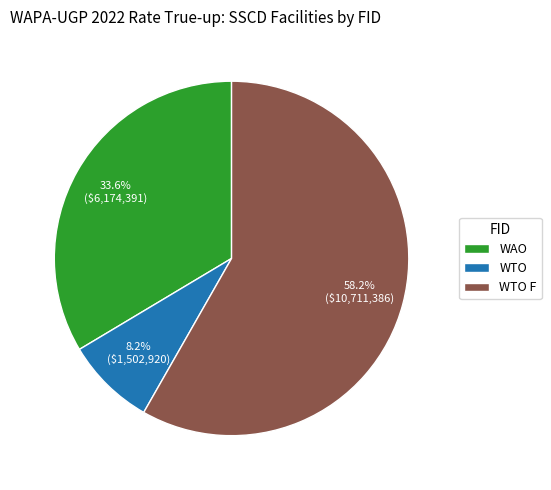

To the nearest percent, what is the combined percentage of WAO and WTO?

42%